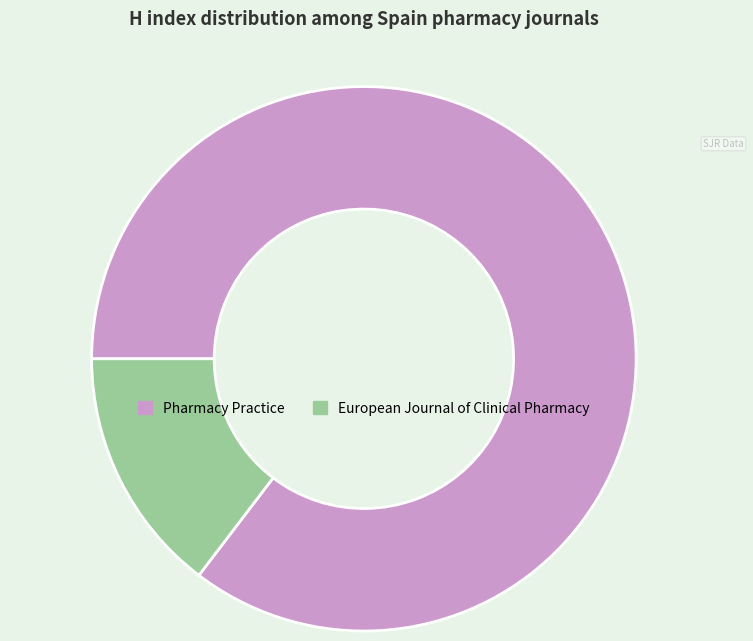

True or false: European Journal of Clinical Pharmacy accounts for 26% of the total.

False